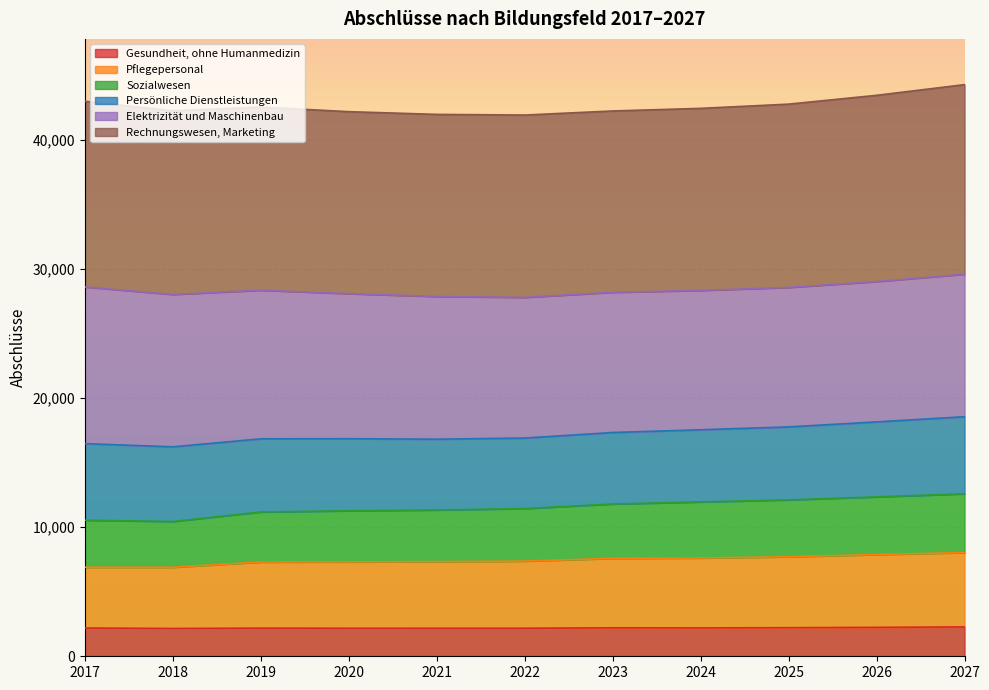

True or false: Sozialwesen has more than 2 points higher than both neighbors.

False